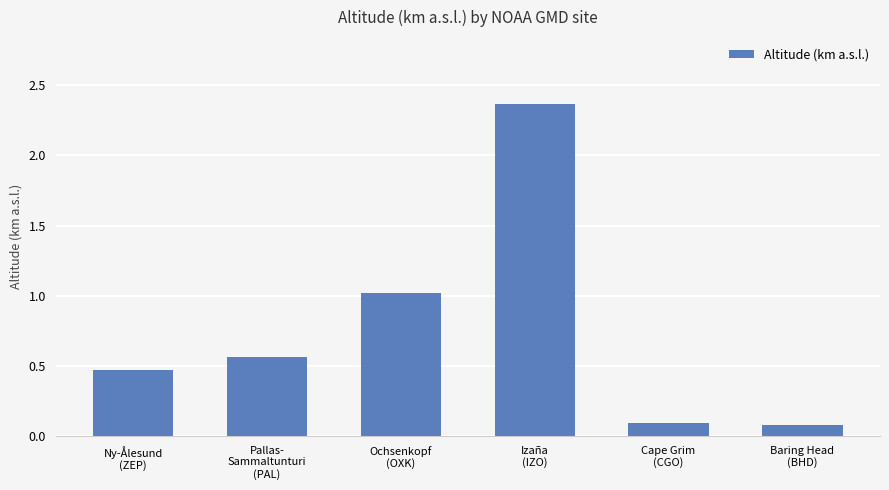

Does the chart contain stacked bars?

No